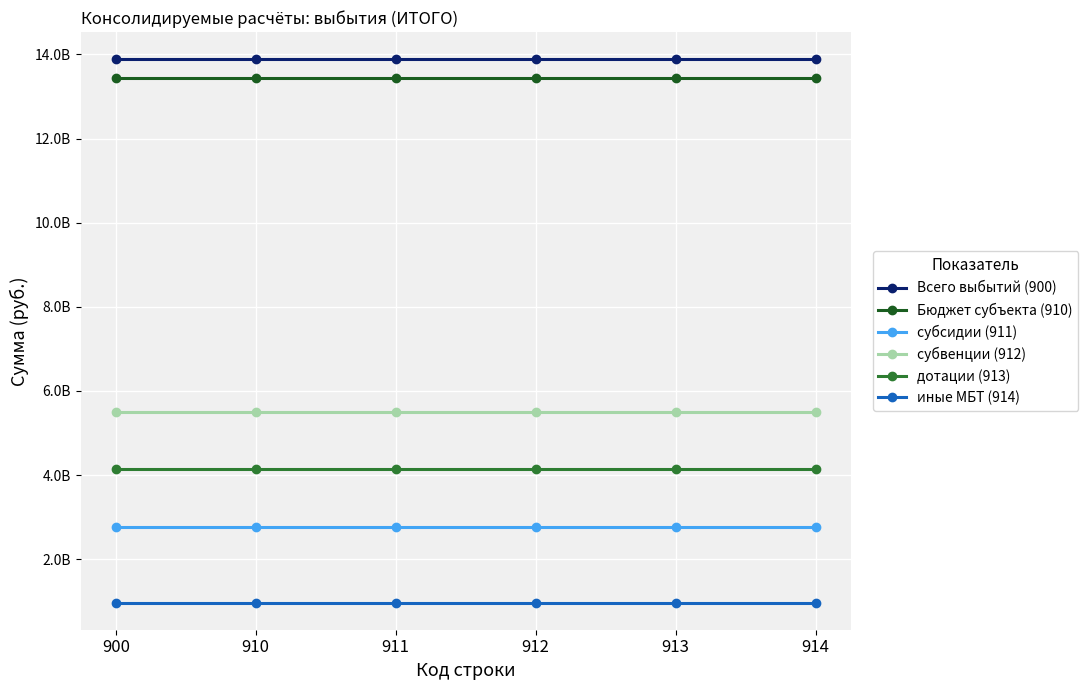

Reading left to right, extract all data points from this chart.

Всего выбытий (900): 900=13884704397.0	910=13884704397.0	911=13884704397.0	912=13884704397.0	913=13884704397.0	914=13884704397.0
Бюджет субъекта (910): 900=13443201027.9	910=13443201027.9	911=13443201027.9	912=13443201027.9	913=13443201027.9	914=13443201027.9
субсидии (911): 900=2767409982.8	910=2767409982.8	911=2767409982.8	912=2767409982.8	913=2767409982.8	914=2767409982.8
субвенции (912): 900=5499016092.6	910=5499016092.6	911=5499016092.6	912=5499016092.6	913=5499016092.6	914=5499016092.6
дотации (913): 900=4133992026.0	910=4133992026.0	911=4133992026.0	912=4133992026.0	913=4133992026.0	914=4133992026.0
иные МБТ (914): 900=969052962.6	910=969052962.6	911=969052962.6	912=969052962.6	913=969052962.6	914=969052962.6